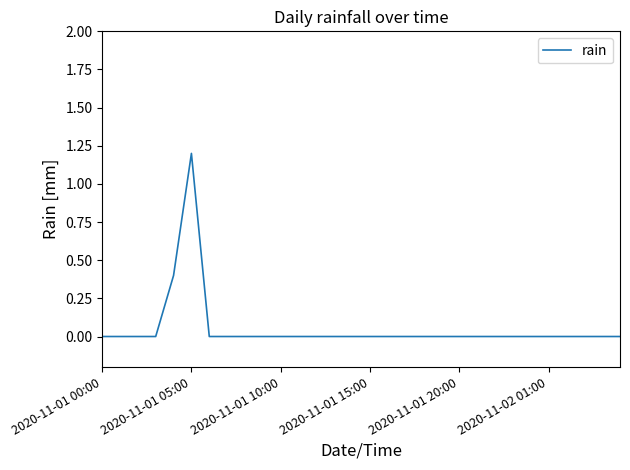

Reading right to left, transcribe all the data shown in this chart.

0.0	0.0	0.0	0.0	0.0	0.0	0.0	0.0	0.0	0.0	0.0	0.0	0.0	0.0	0.0	0.0	0.0	0.0	0.0	0.0	0.0	0.0	0.0	0.0	1.2	0.4	0.0	0.0	0.0	0.0